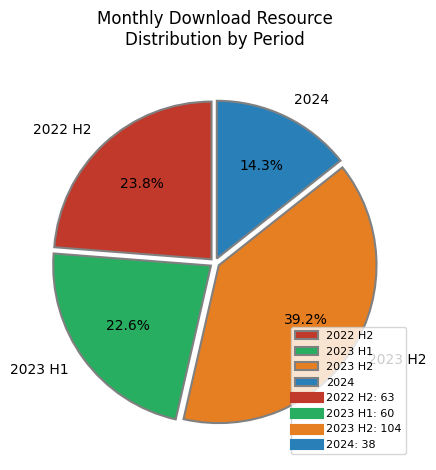

What percentage is NOT represented by 2023 H2?

60.8%